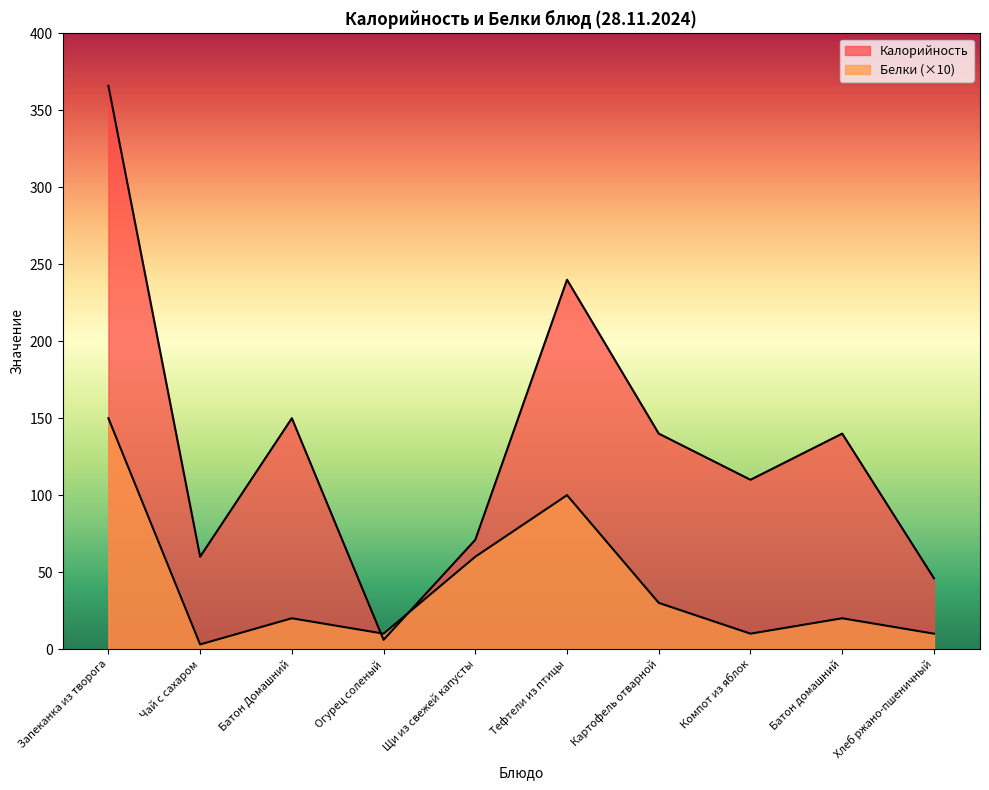

What is the maximum value for Калорийность?

366